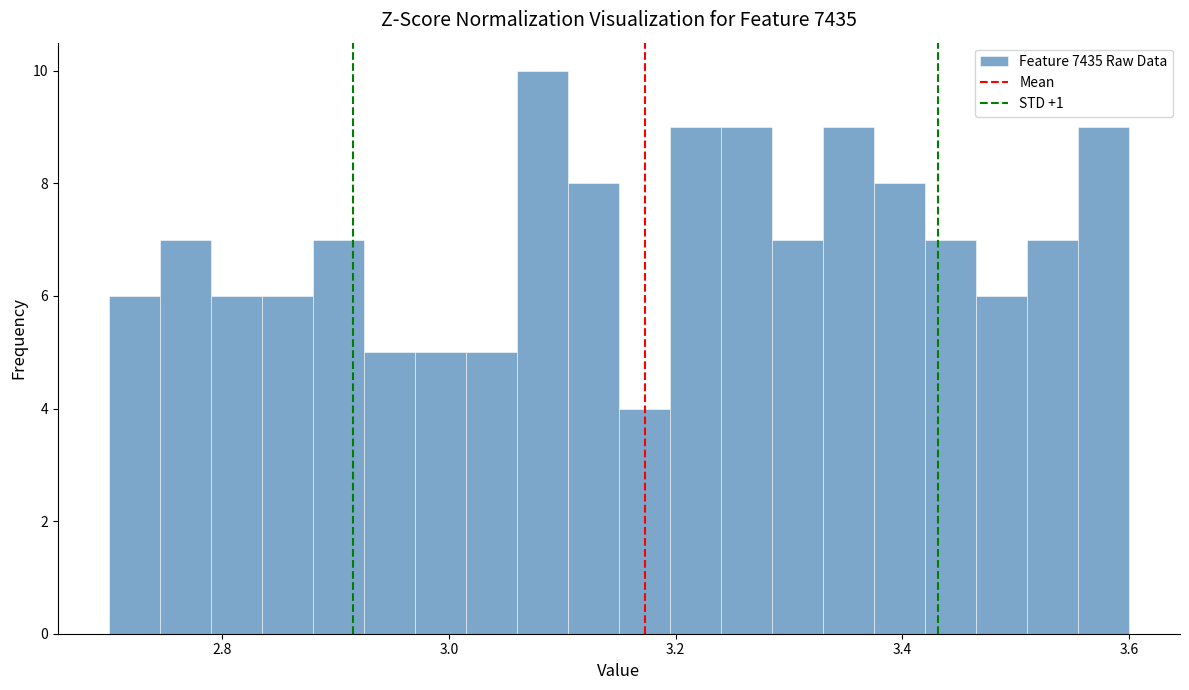

Around what value on the x-axis is the tallest bar? Give the approximate position of its centre, as read against the axis.

3.08